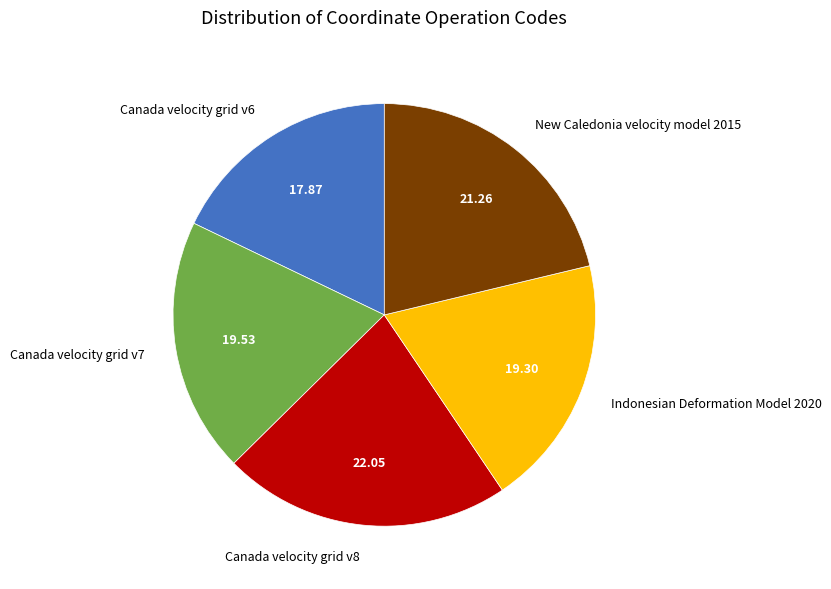

What is the smallest slice in the pie chart?

Canada velocity grid v6